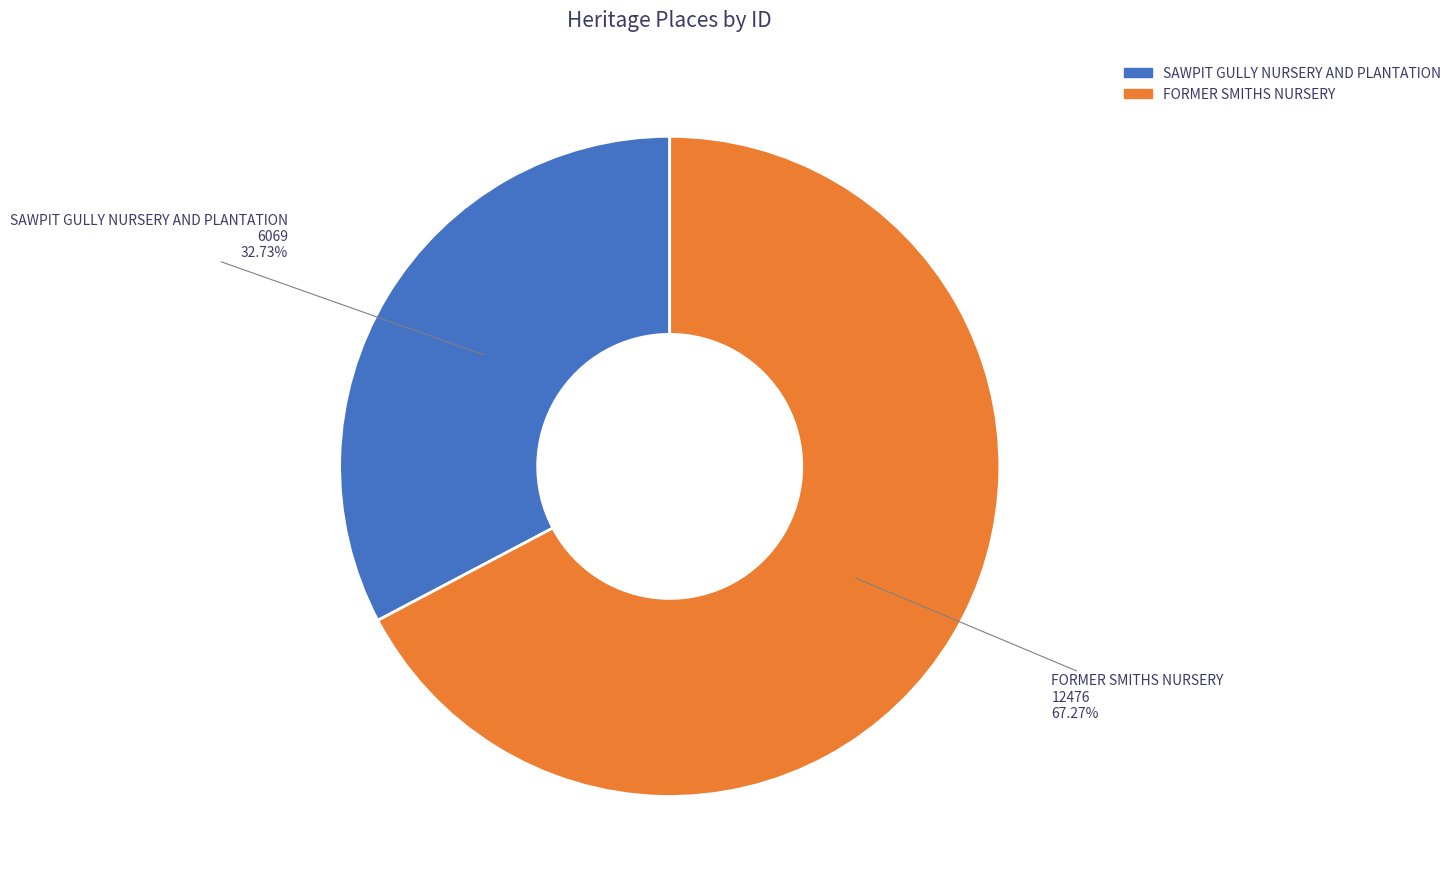

What percentage is the SAWPIT GULLY NURSERY AND PLANTATION slice, to the nearest percent?

33%